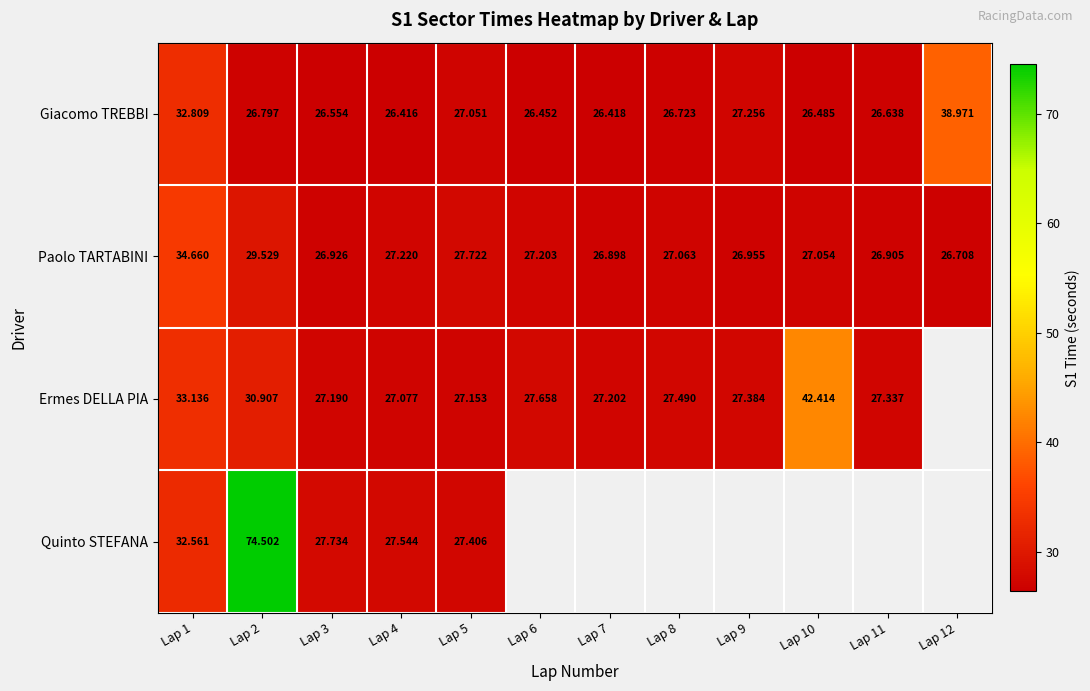

What is the difference between the Giacomo TREBBI values at Lap 9 and Lap 11?

0.6